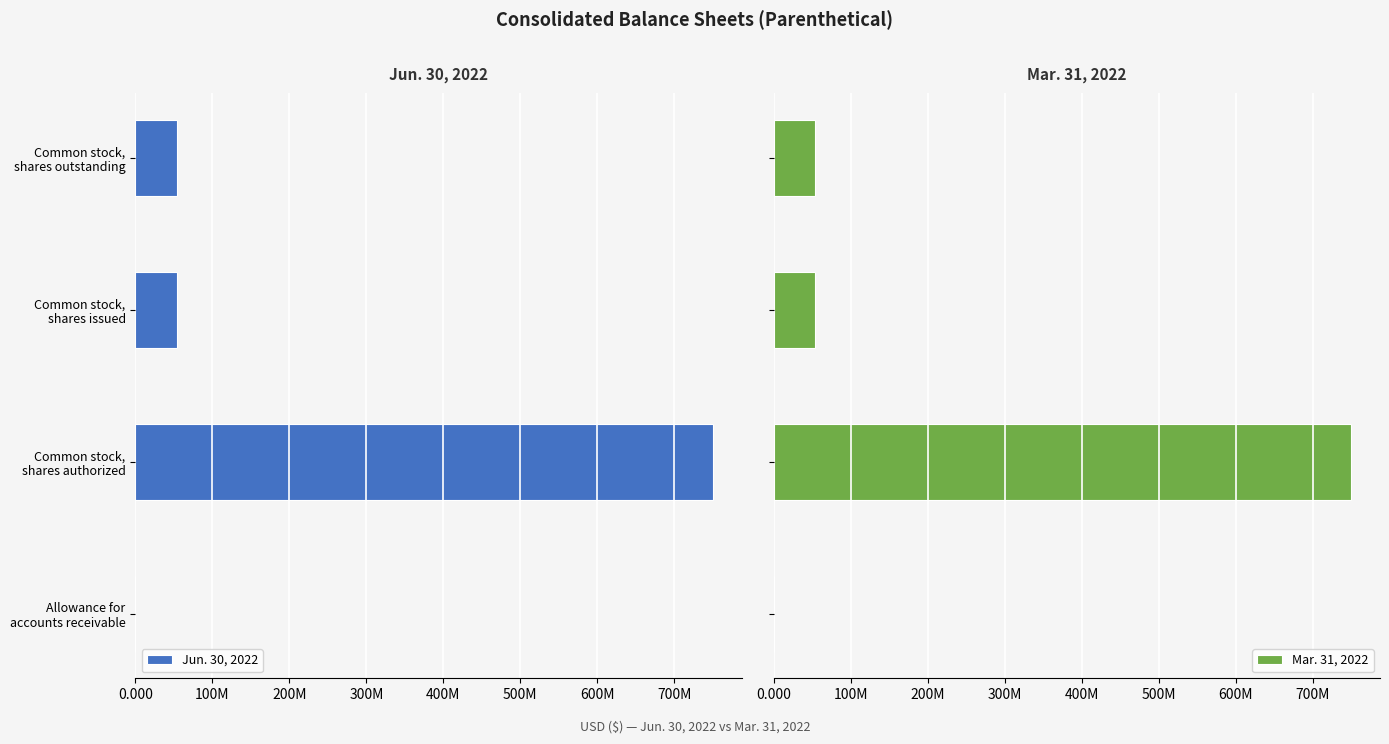

Which series has the widest spread of values?

Jun. 30, 2022